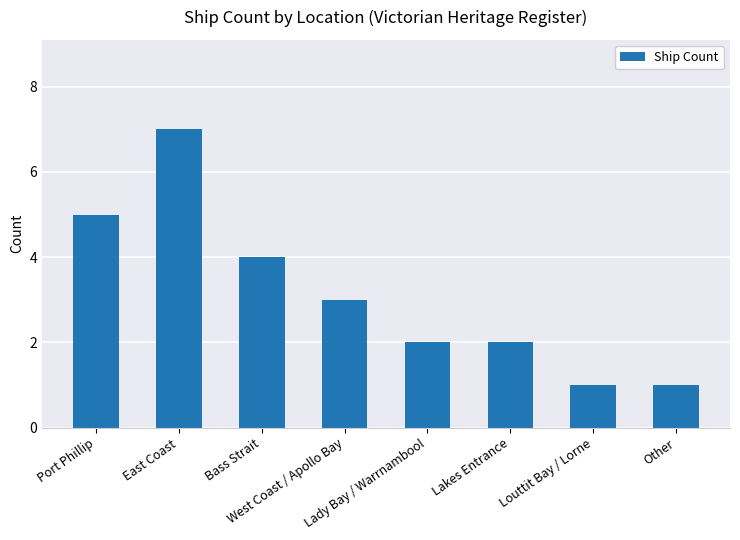

What is the sum of all values?

25